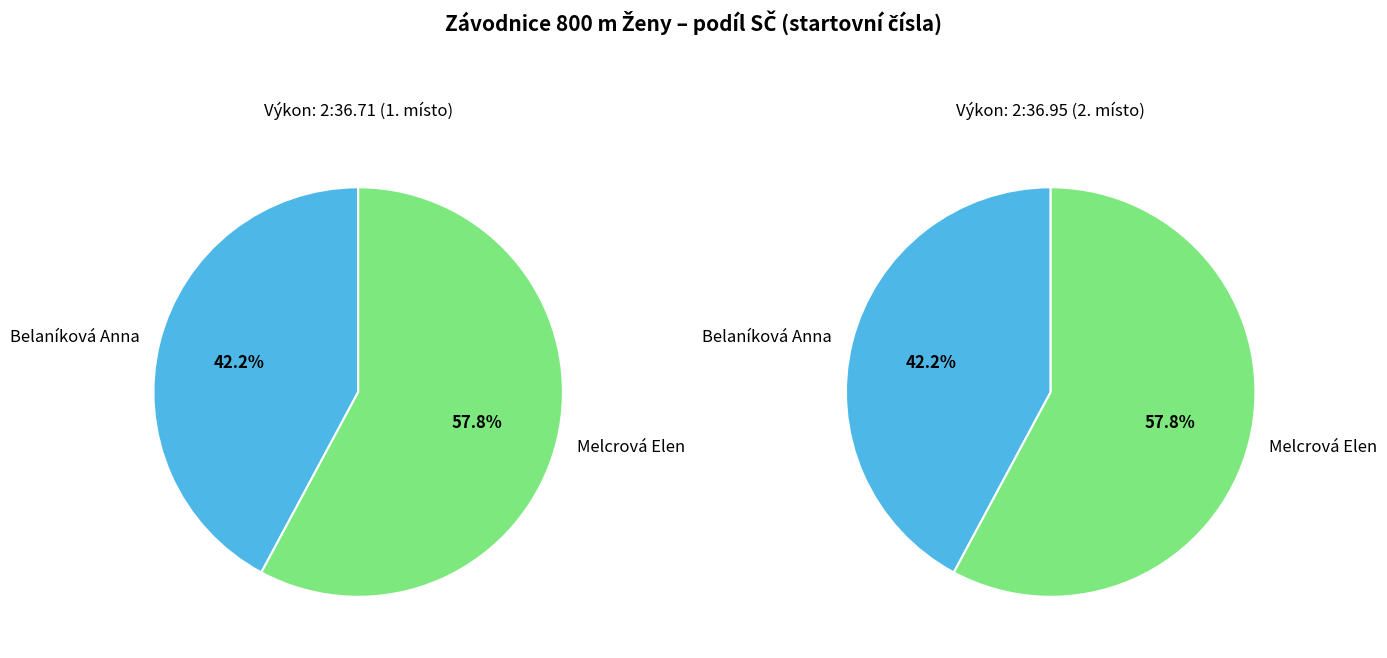

How many segments does this pie chart have?

2